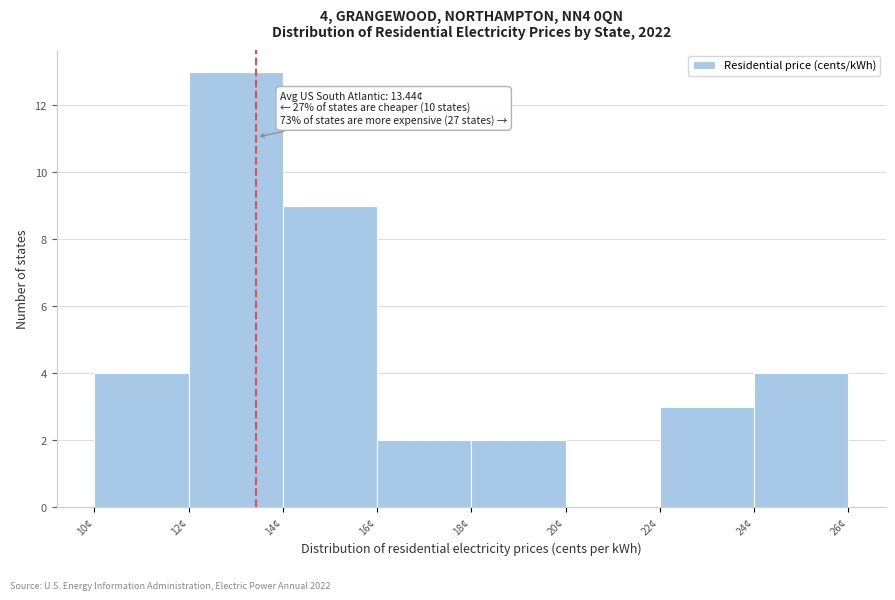

Which range on the x-axis has the tallest bar?

12 to 14